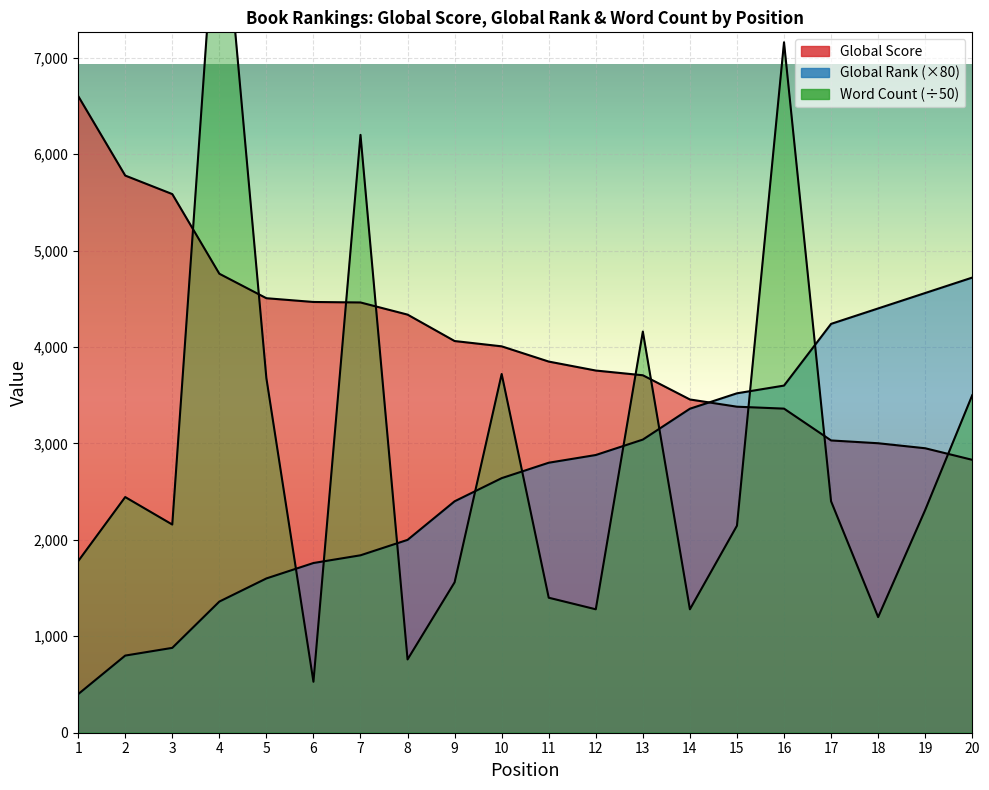

What value does the Global Rank series have at 5?

1600.0